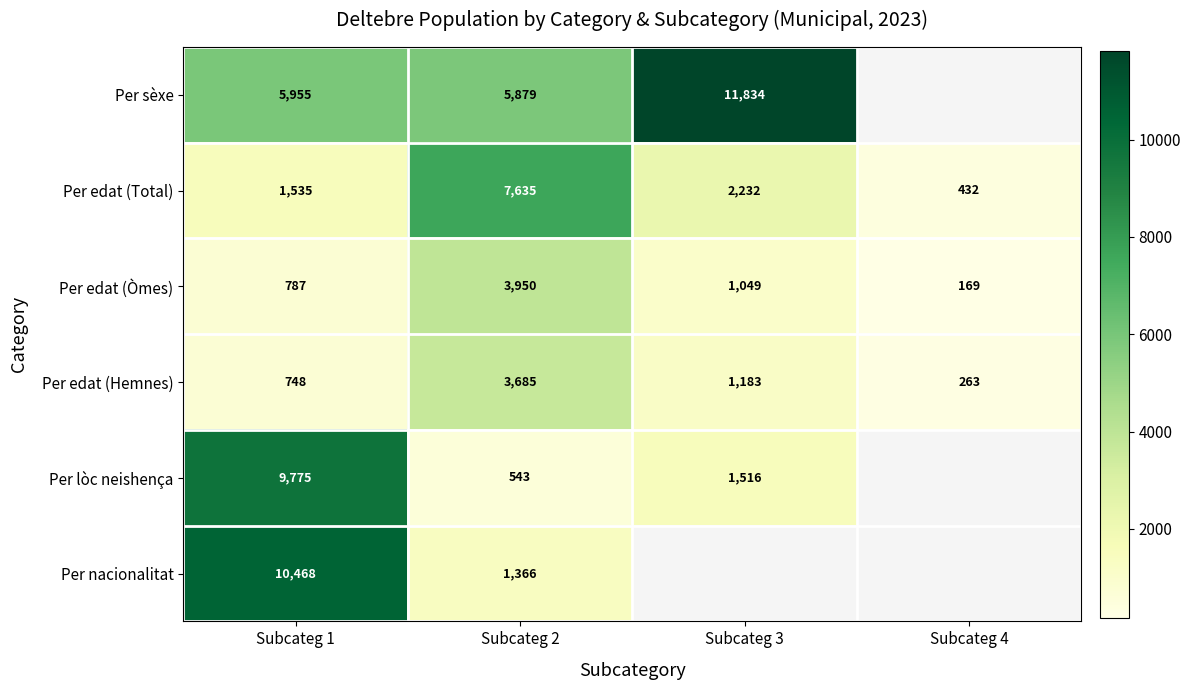

List the labels in order of Per edat (Hemnes) value, largest first.

Subcateg 2, Subcateg 3, Subcateg 1, Subcateg 4